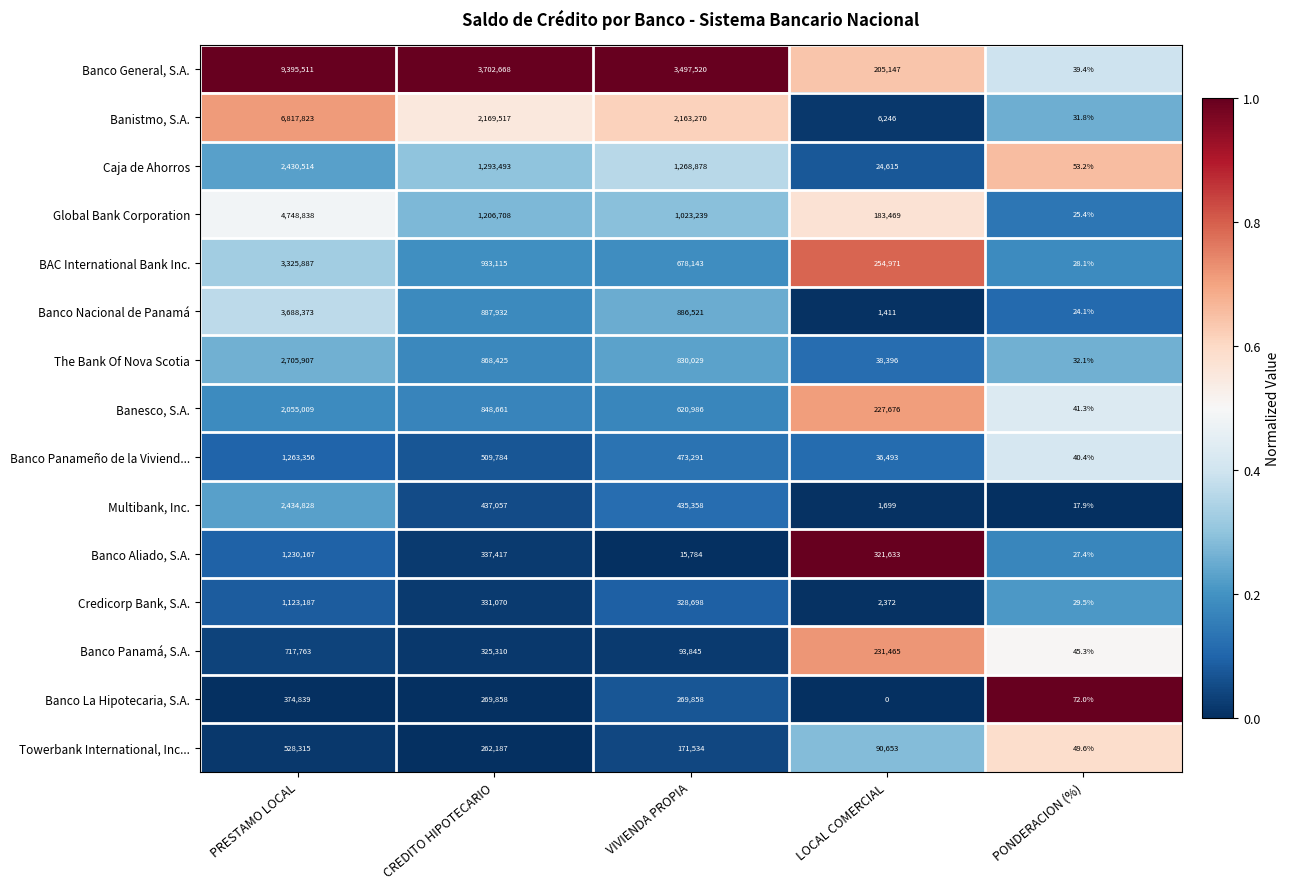

What is the average value of the Credicorp Bank, S.A. series?

357071.3